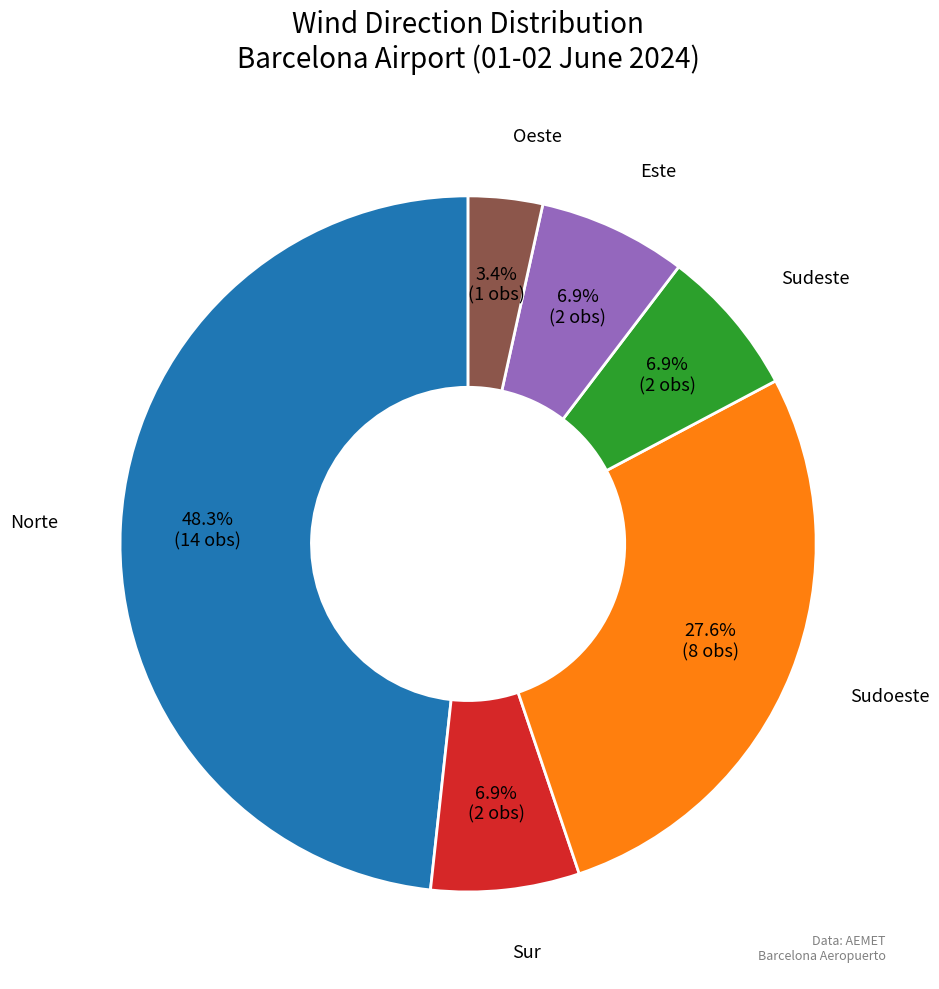

Does any single category account for the majority?

No